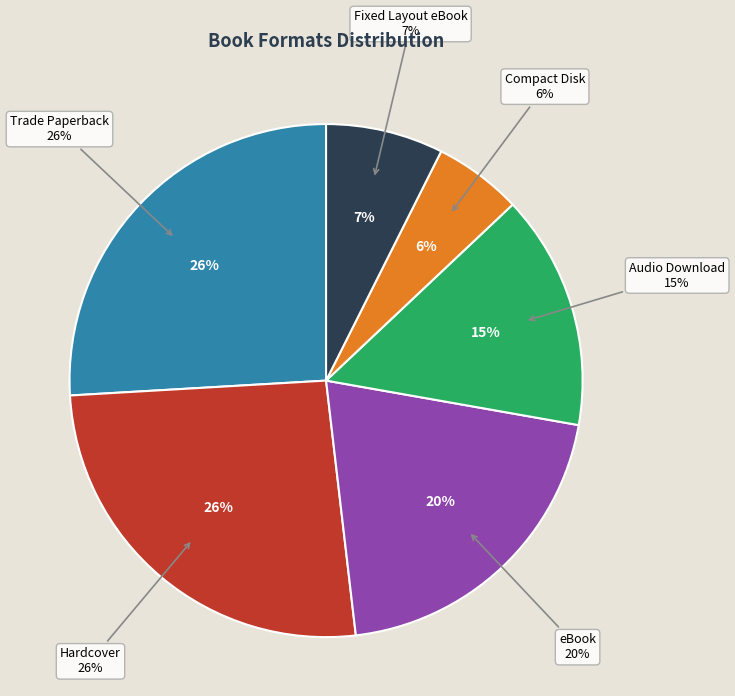

What is the smallest slice in the pie chart?

Compact Disk